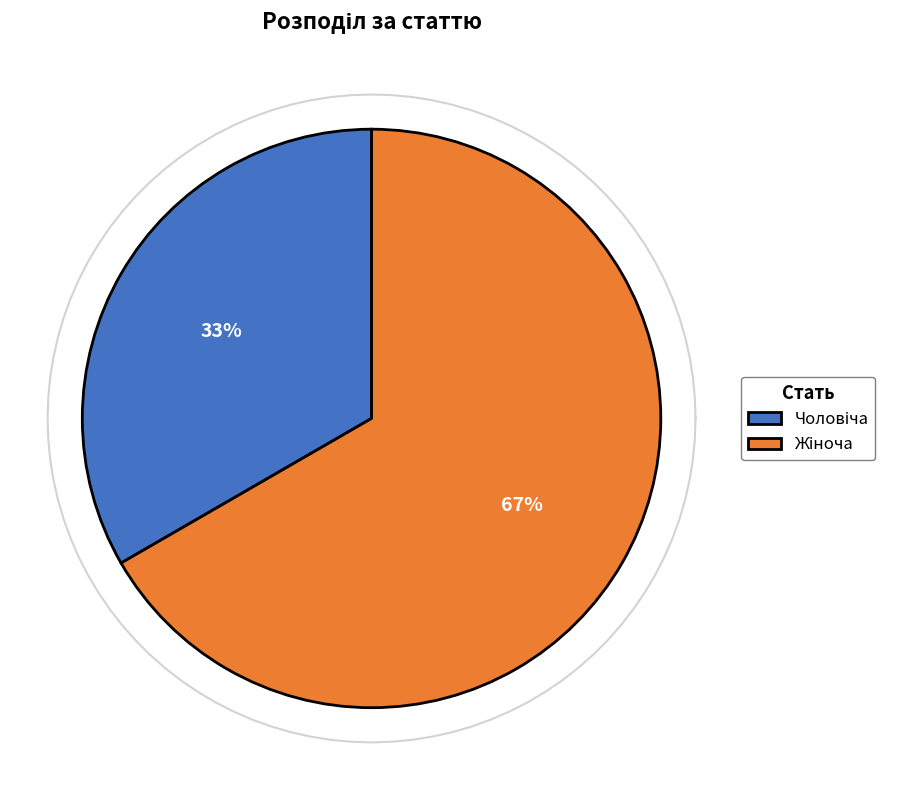

Is there any slice that represents more than half of the pie?

Yes